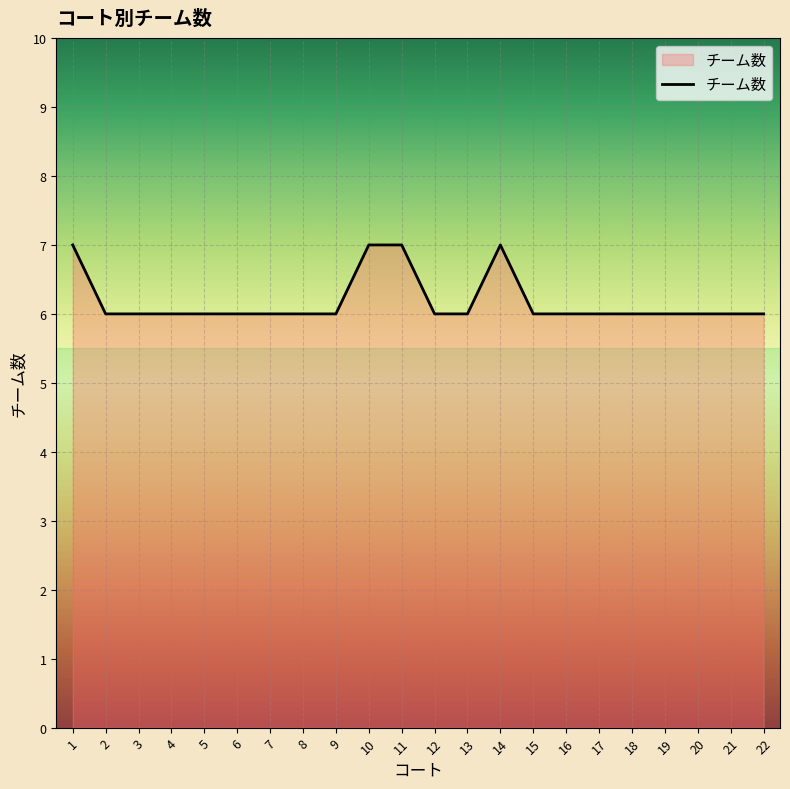

Approximately how many times larger is the value at 18 compared to 15?

1.0